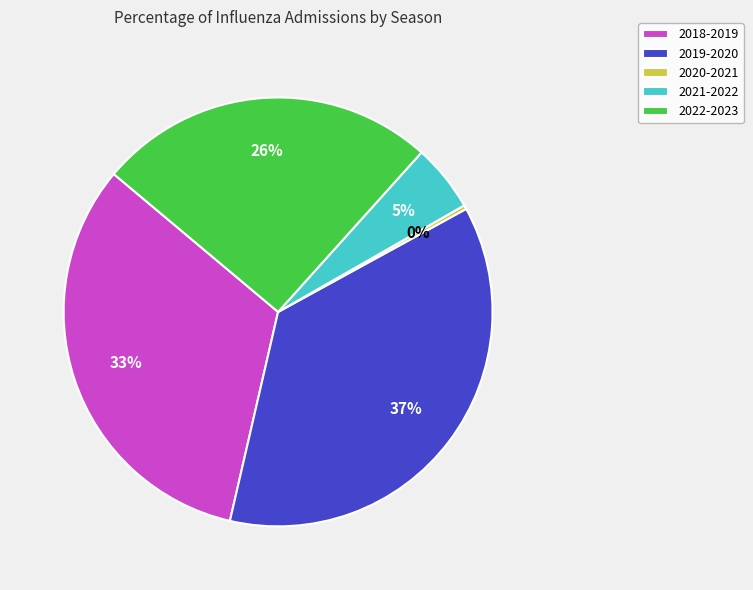

Which slice is the smallest?

2020-2021